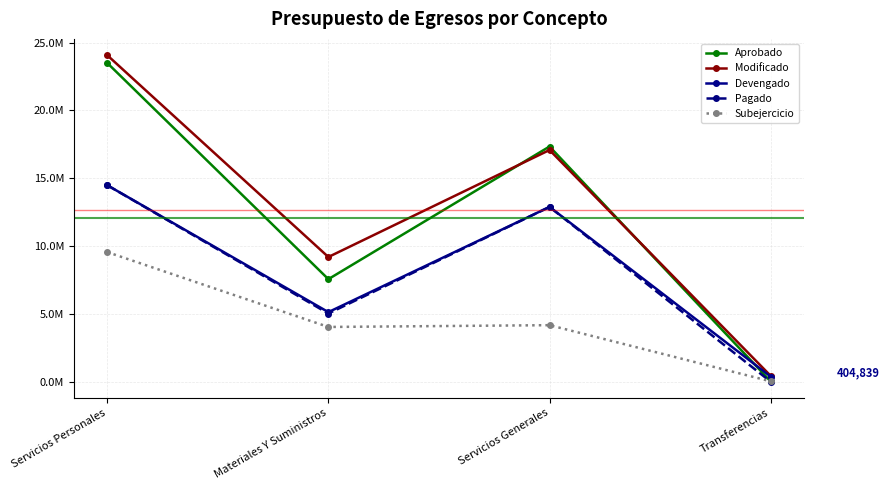

What are all the series names shown in the legend?

Aprobado, Modificado, Devengado, Pagado, Subejercicio